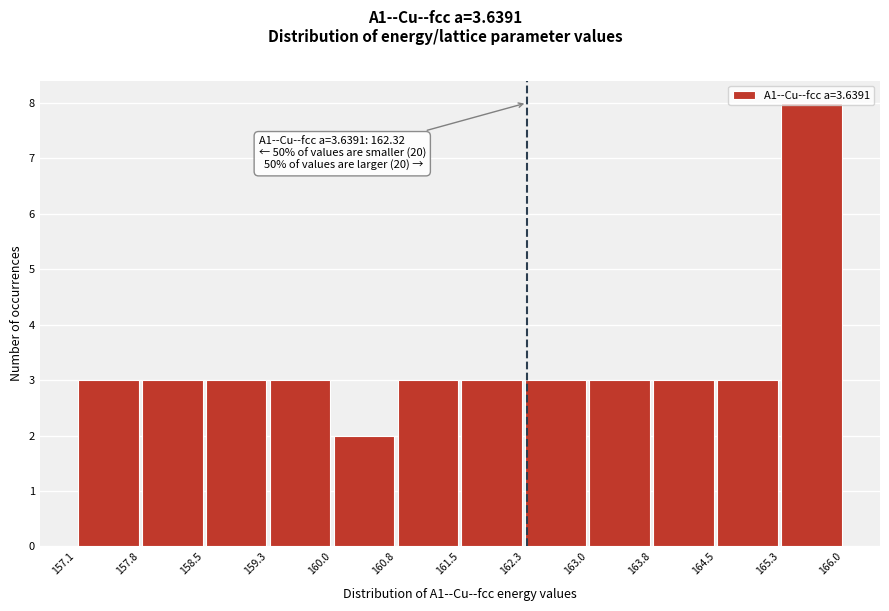

Which range on the x-axis has the tallest bar?

165.3 to 166.0